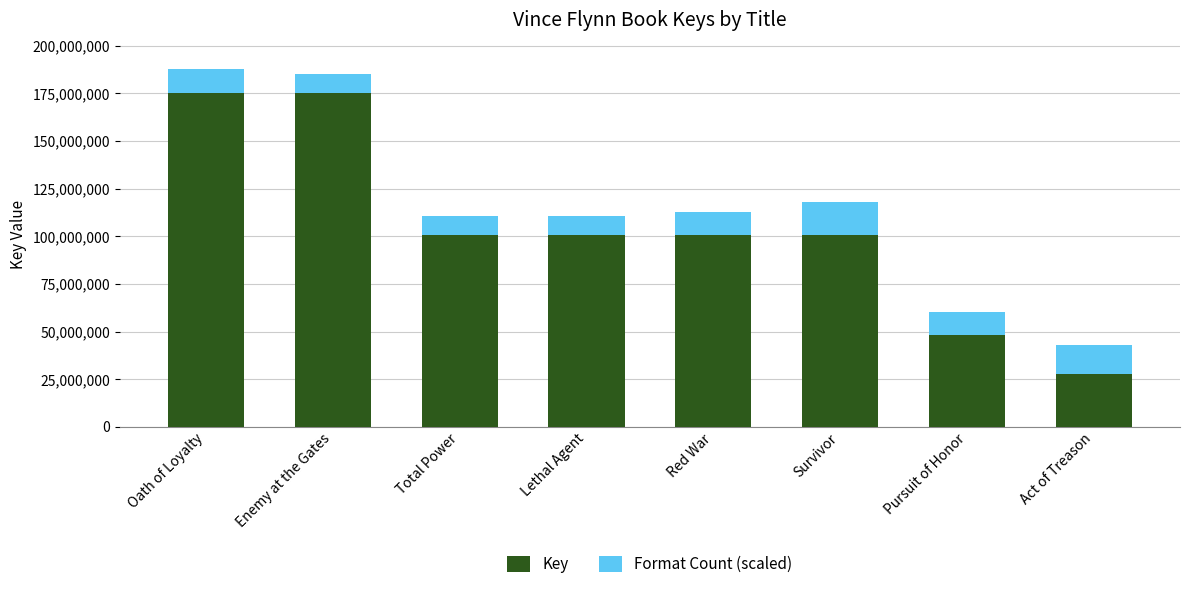

What is the difference between the second highest and minimum values in the Key series?

147220361.0